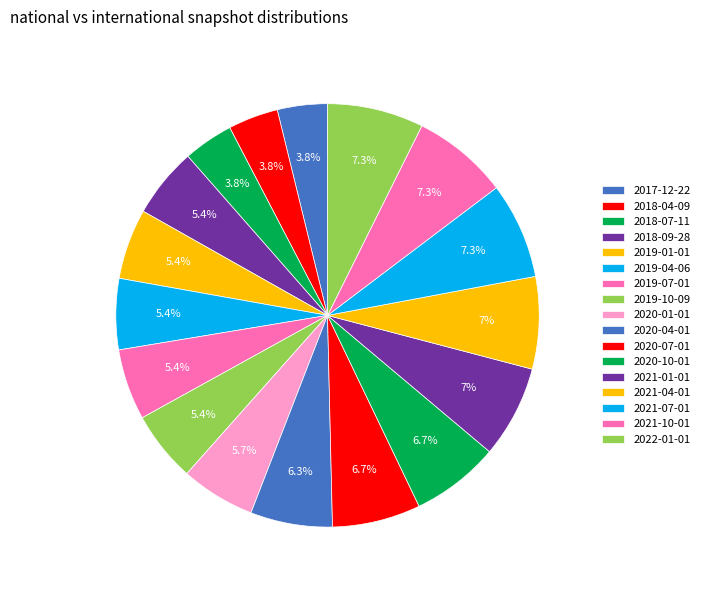

Is there any slice that represents more than half of the pie?

No